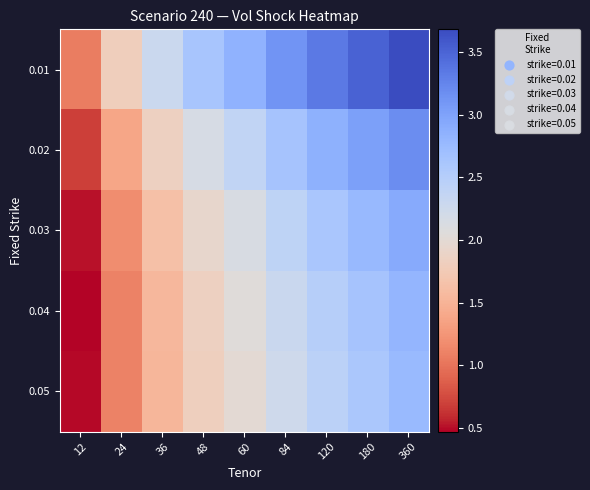

At 36, list the series in order from smallest to largest.

0.05, 0.04, 0.03, 0.02, 0.01